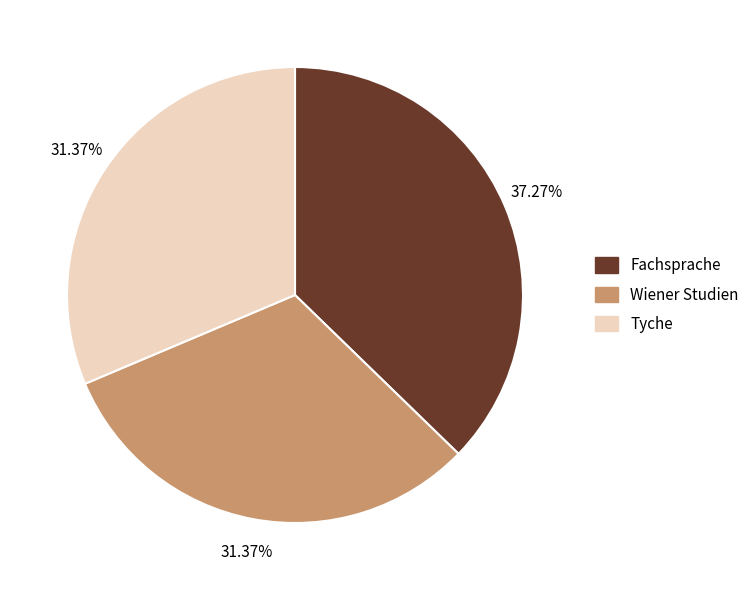

Which slice is the largest?

Fachsprache